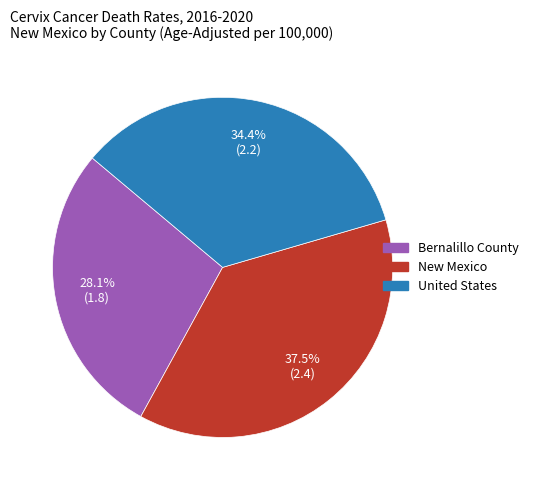

What percentage is the United States slice, to the nearest percent?

34%